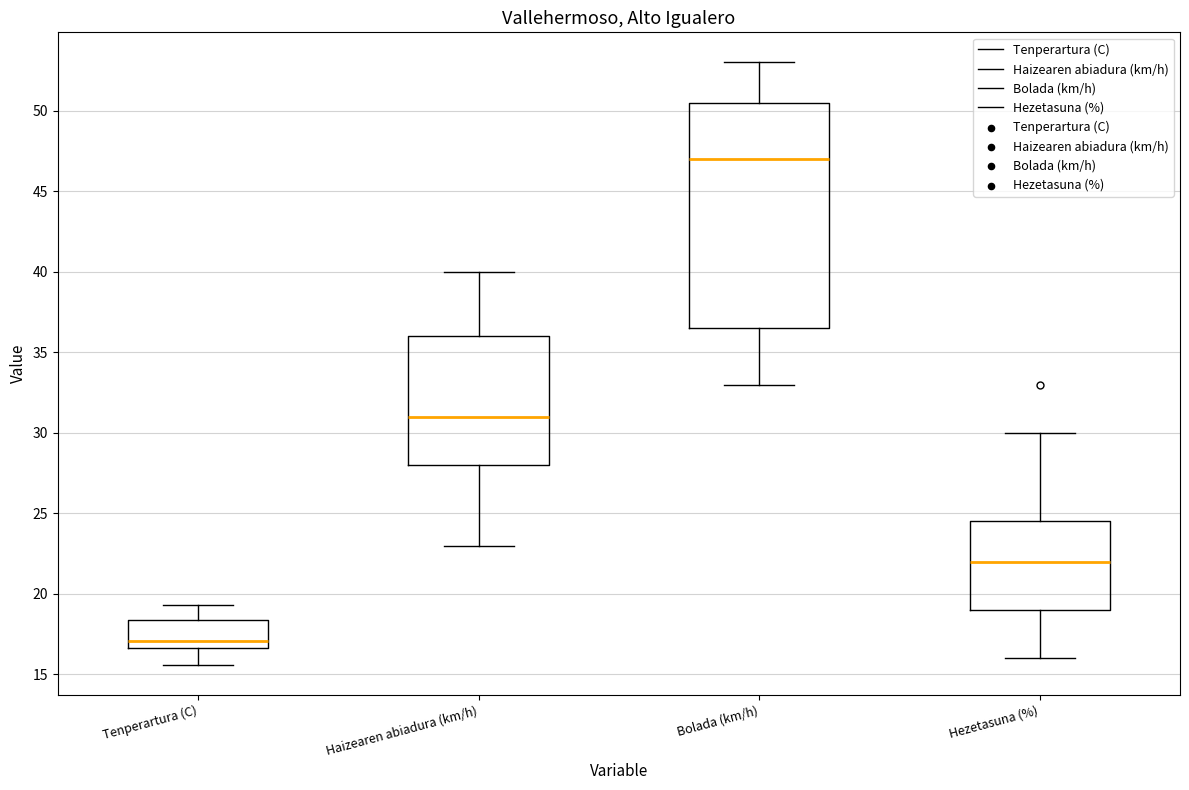

Reading left to right, transcribe this box plot: for each box, give where its median line is, the range the box spans, and where its two whiskers end, as read against the y-axis. The values are not printed on the chart, so give them approximately, as read against the axis.

Tenperartura (C): median 17.0, box 16.5 to 18.5, whiskers 15.5 to 19.5
Haizearen abiadura (km/h): median 31.0, box 28.0 to 36.0, whiskers 23.0 to 40.0
Bolada (km/h): median 47.0, box 36.5 to 50.5, whiskers 33.0 to 53.0
Hezetasuna (%): median 22.0, box 19.0 to 24.5, whiskers 16.0 to 30.0